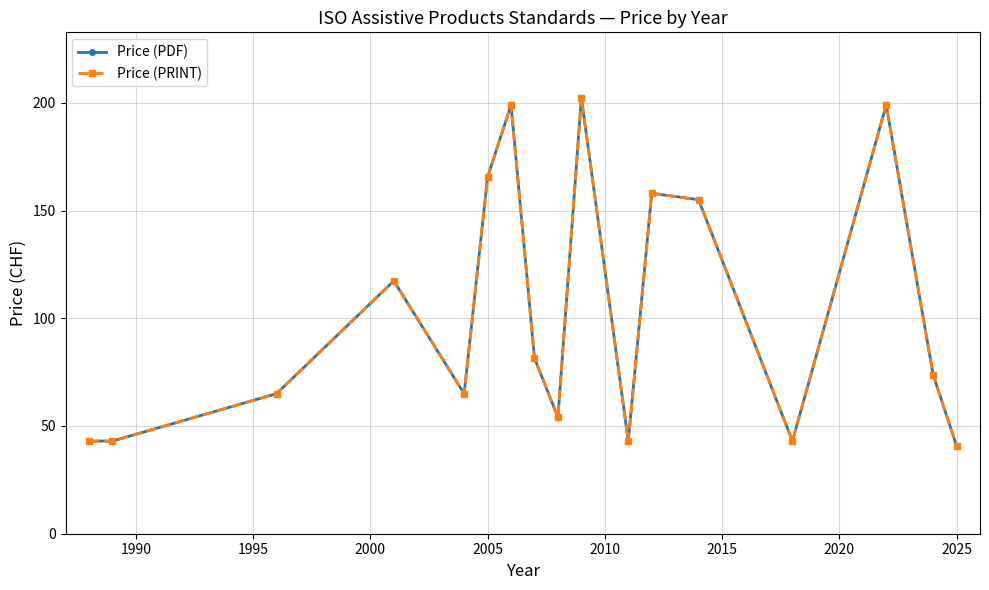

Is this an area chart (filled region under the line)?

No